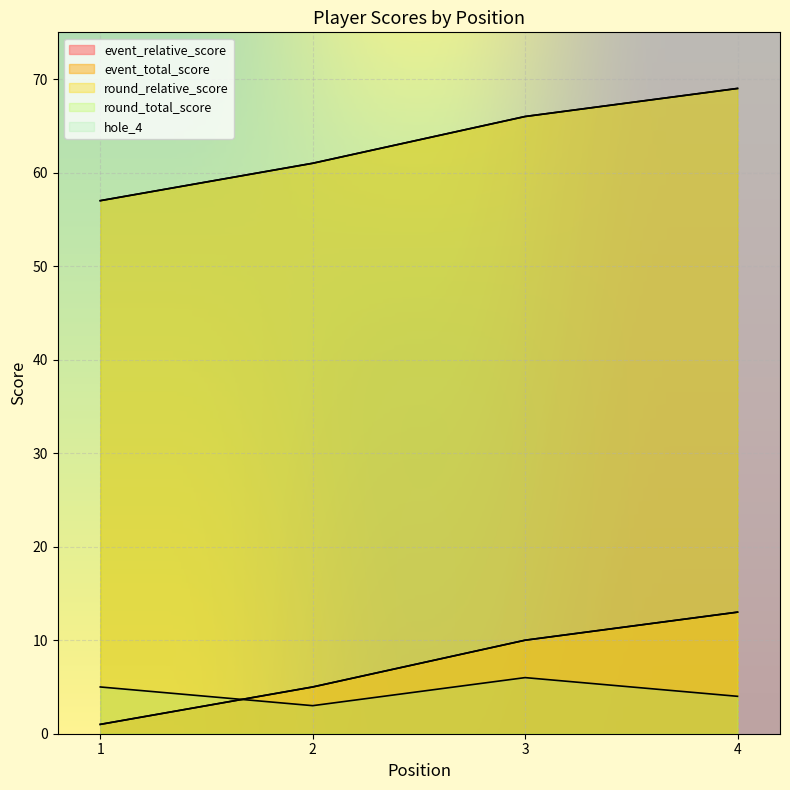

What is the spread (max minus min) of values at 3?

60